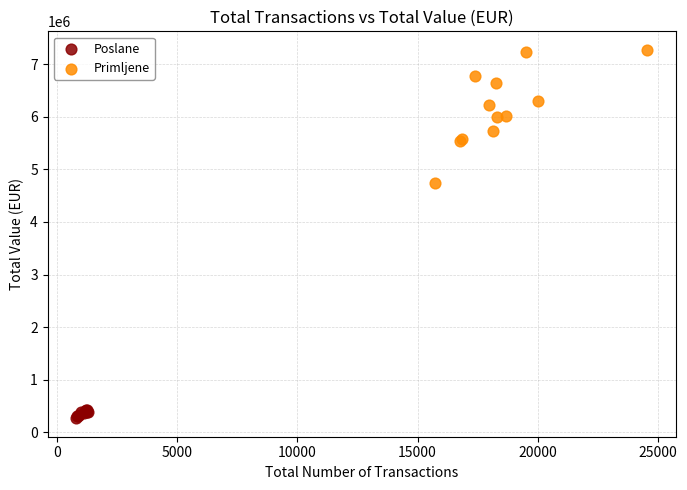

Which series contains the lowest Y value?

Poslane